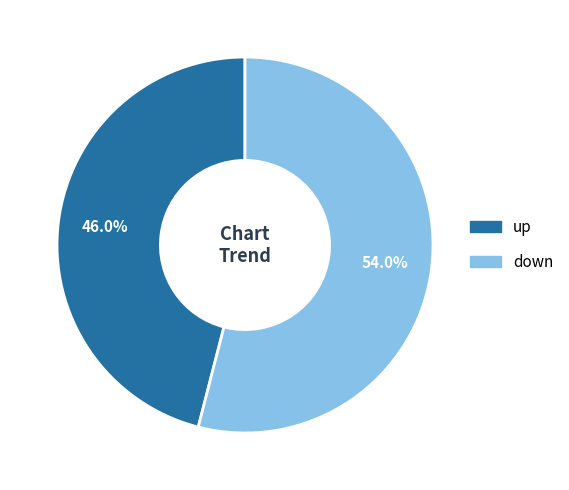

Which category has the smallest portion of the pie?

up